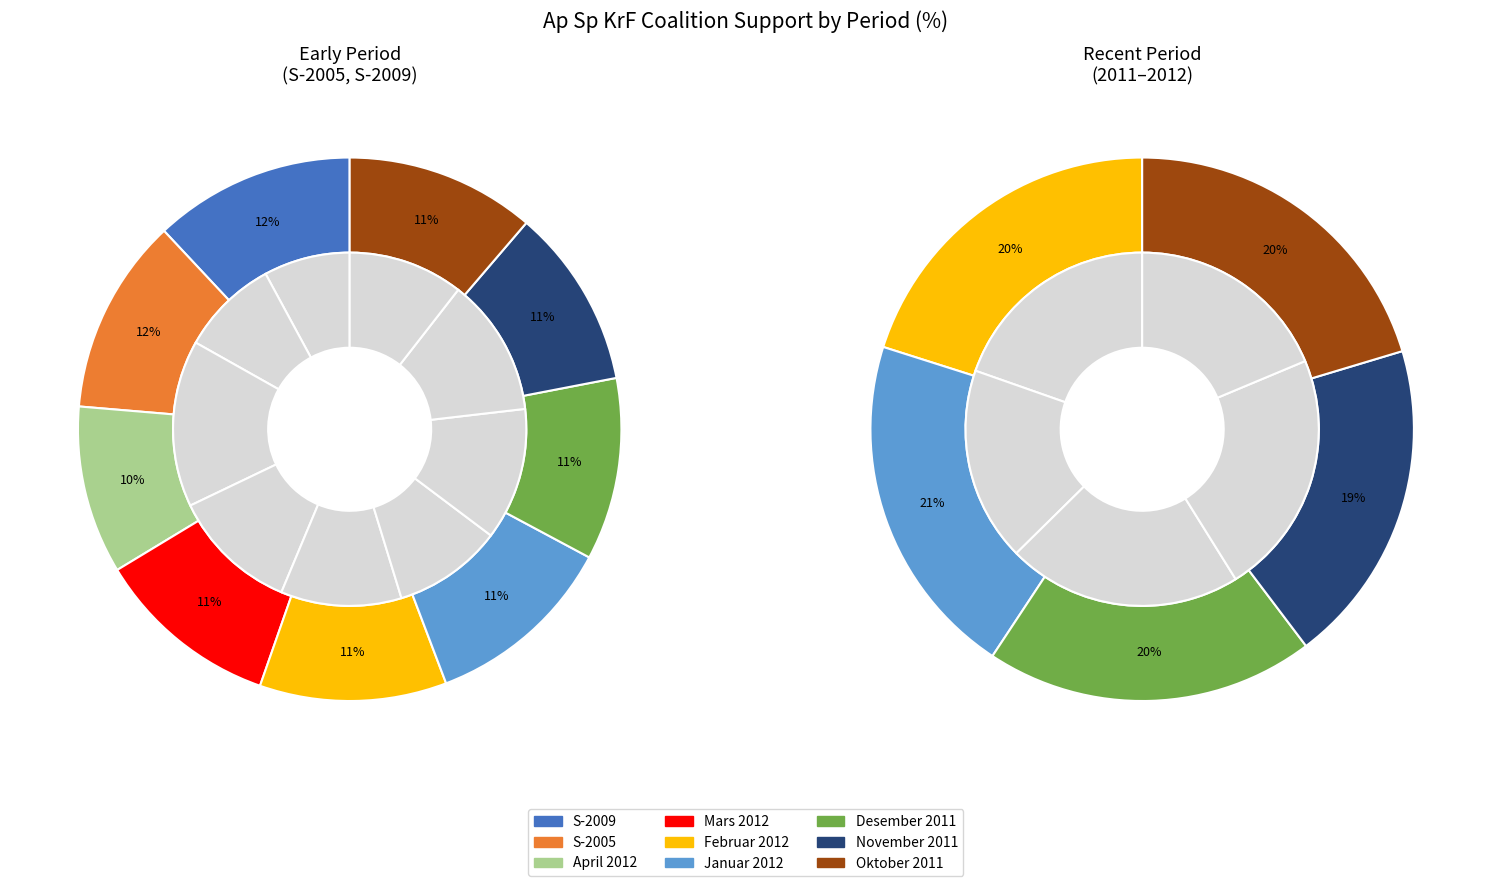

What is the smallest slice in the pie chart?

April 2012